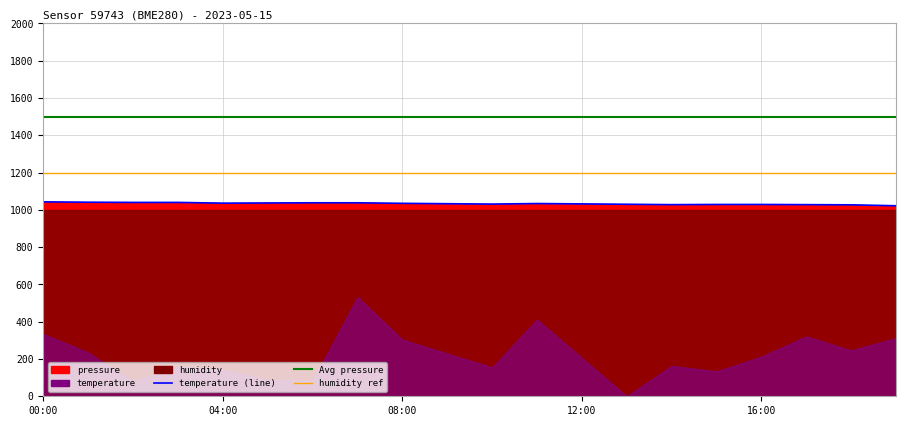

Rank the categories by Avg pressure (ref) value from lowest to highest.

00:00, 04:00, 08:00, 12:00, 16:00, 5, 6, 7, 8, 9, 10, 11, 12, 13, 14, 15, 16, 17, 18, 19